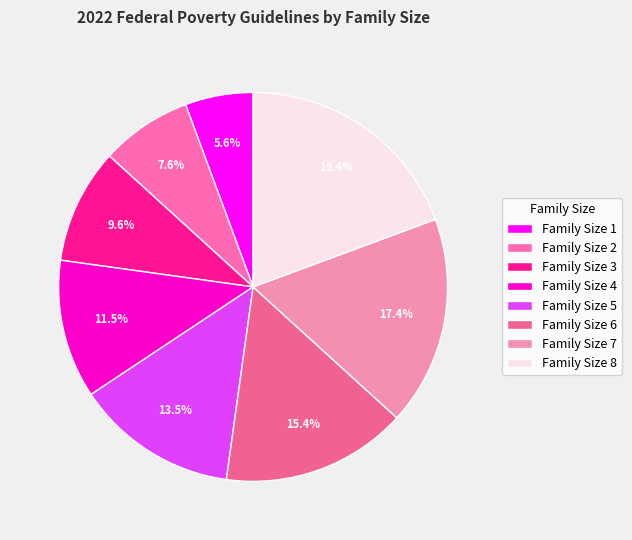

How many segments does this pie chart have?

8